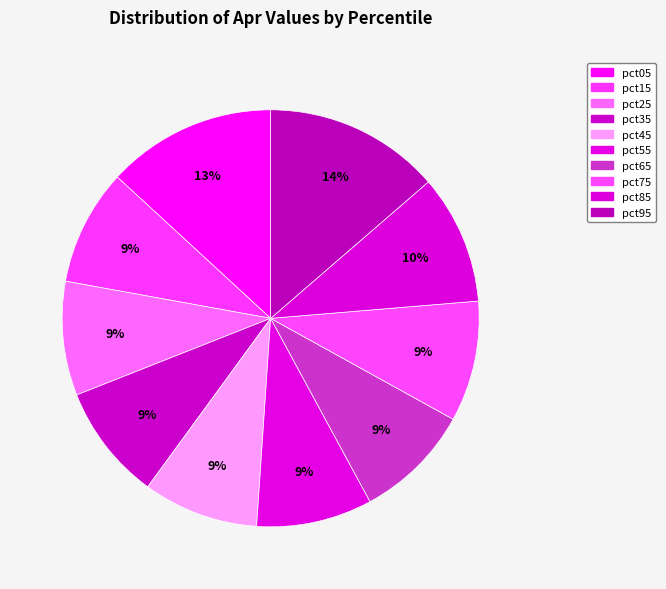

Is there a majority slice in this chart?

No